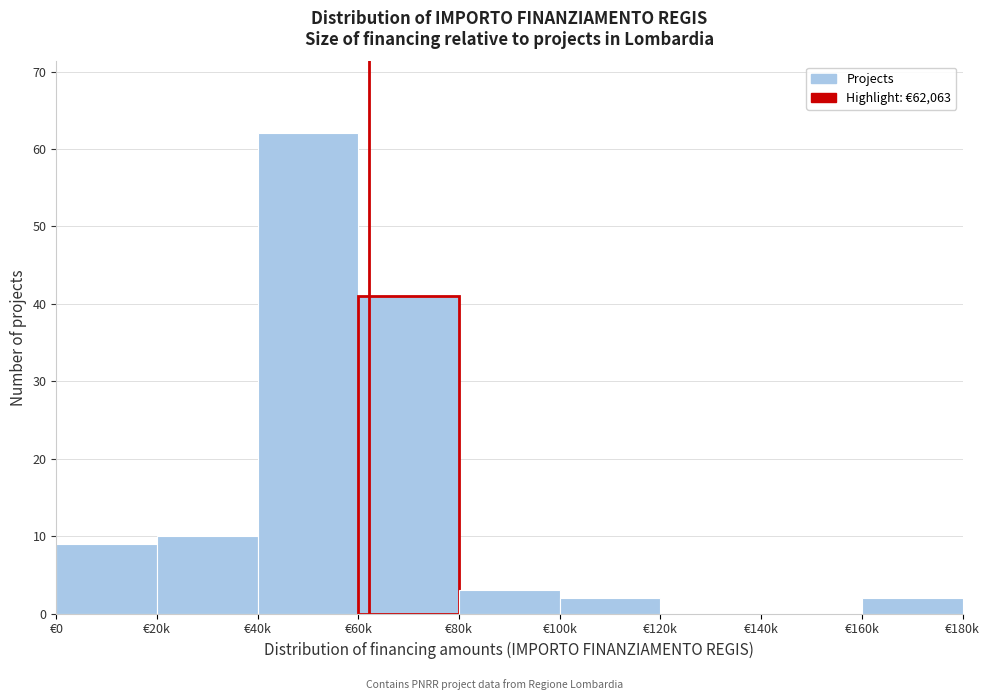

Reading left to right, list all the values displayed in this chart.

€0=9	€20k=10	€40k=62	€60k=41	€80k=3	€100k=2	€120k=0	€140k=0	€160k=2